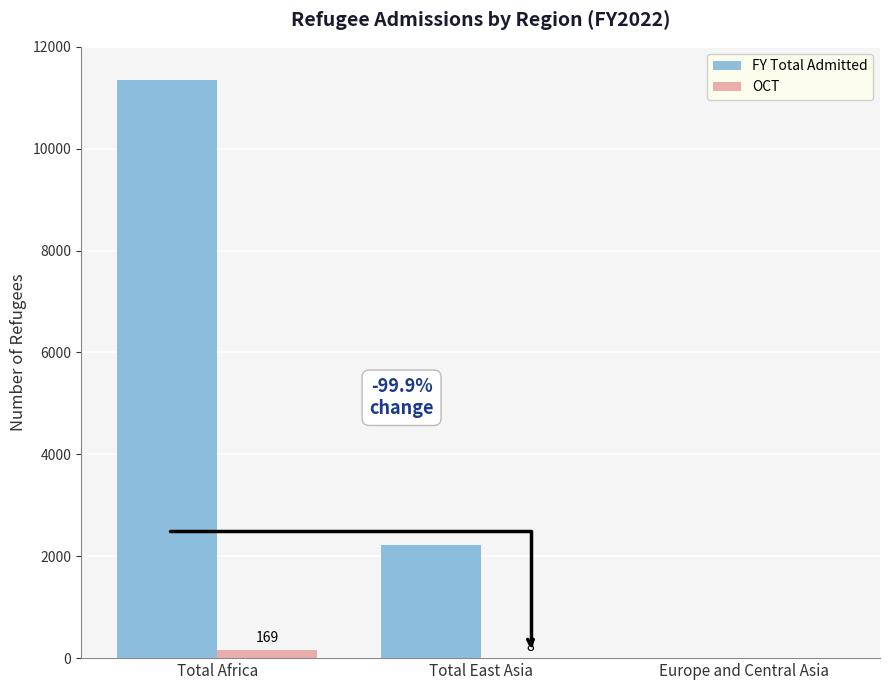

Which series changed the most between Total Africa and Total East Asia?

FY Total Admitted